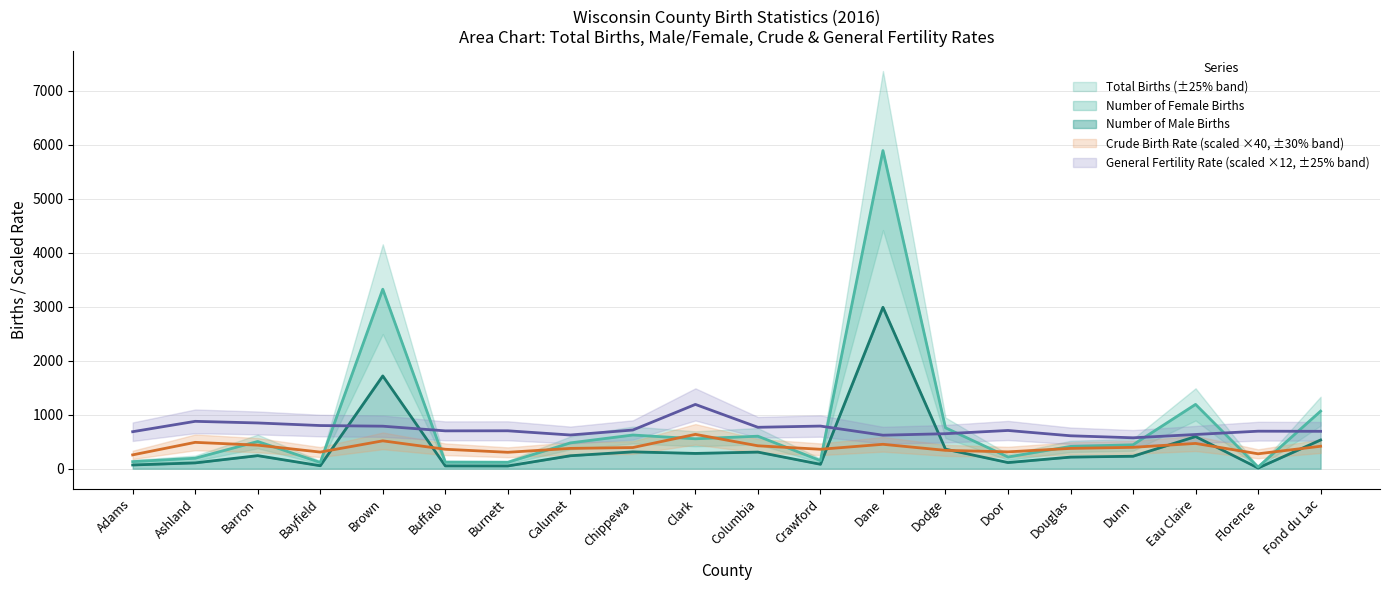

Rank the categories by Number of Male Births value from highest to lowest.

Dane, Brown, Eau Claire, Fond du Lac, Dodge, Chippewa, Columbia, Clark, Barron, Calumet, Dunn, Douglas, Door, Ashland, Crawford, Adams, Bayfield, Buffalo, Burnett, Florence